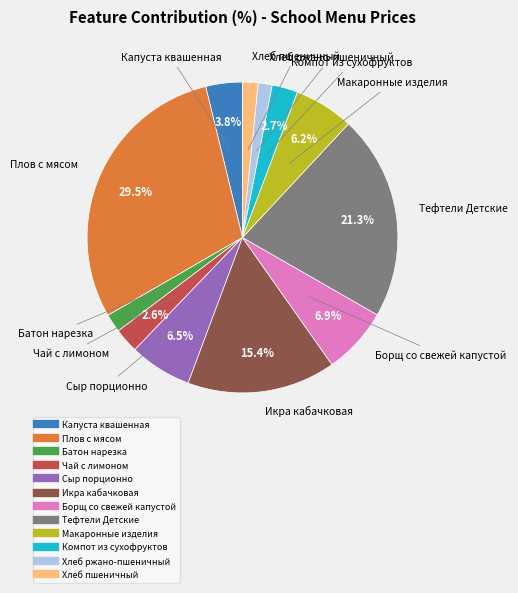

Approximately how many times larger is the value at Капуста квашенная compared to Батон нарезка?

2.0